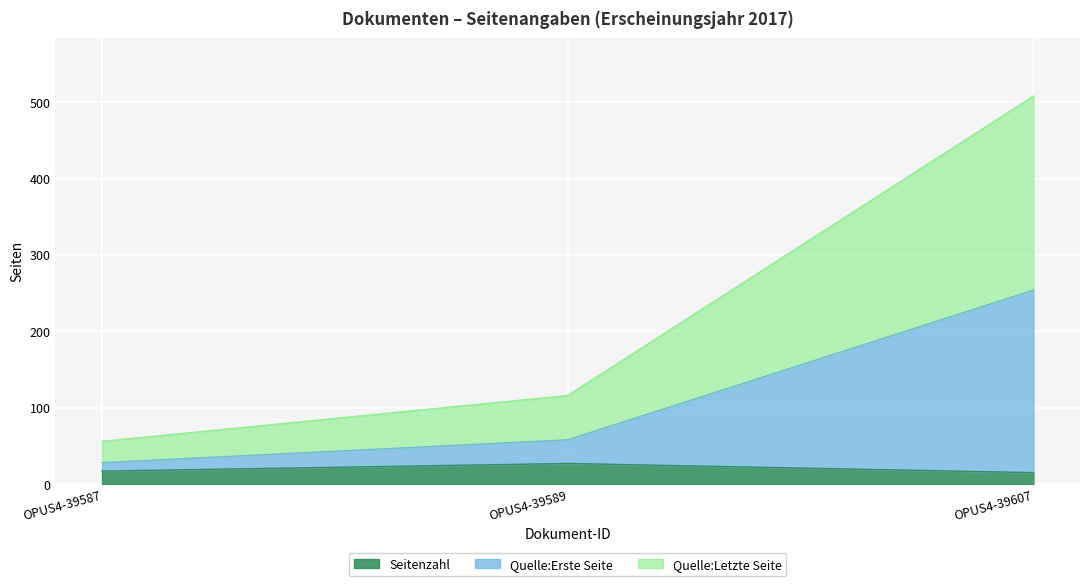

What is the greatest value displayed?

508